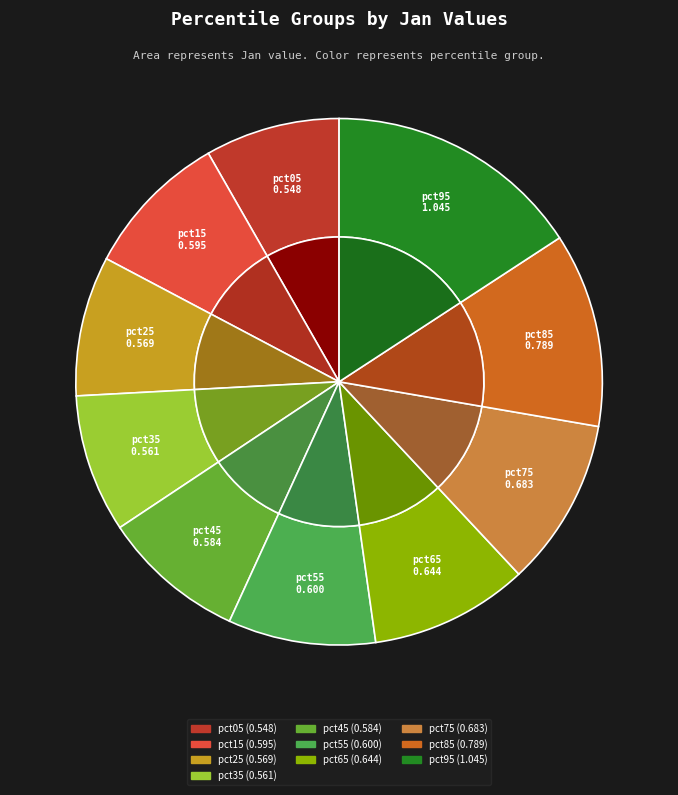

What is the largest slice in the pie chart?

pct95